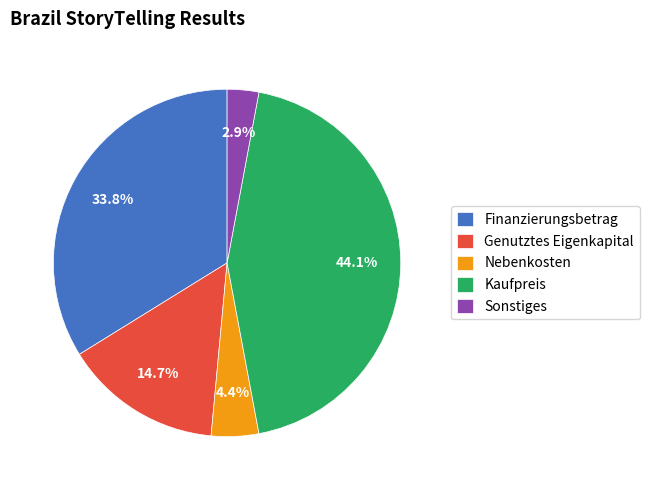

Which has a higher value, Finanzierungsbetrag or Kaufpreis?

Kaufpreis